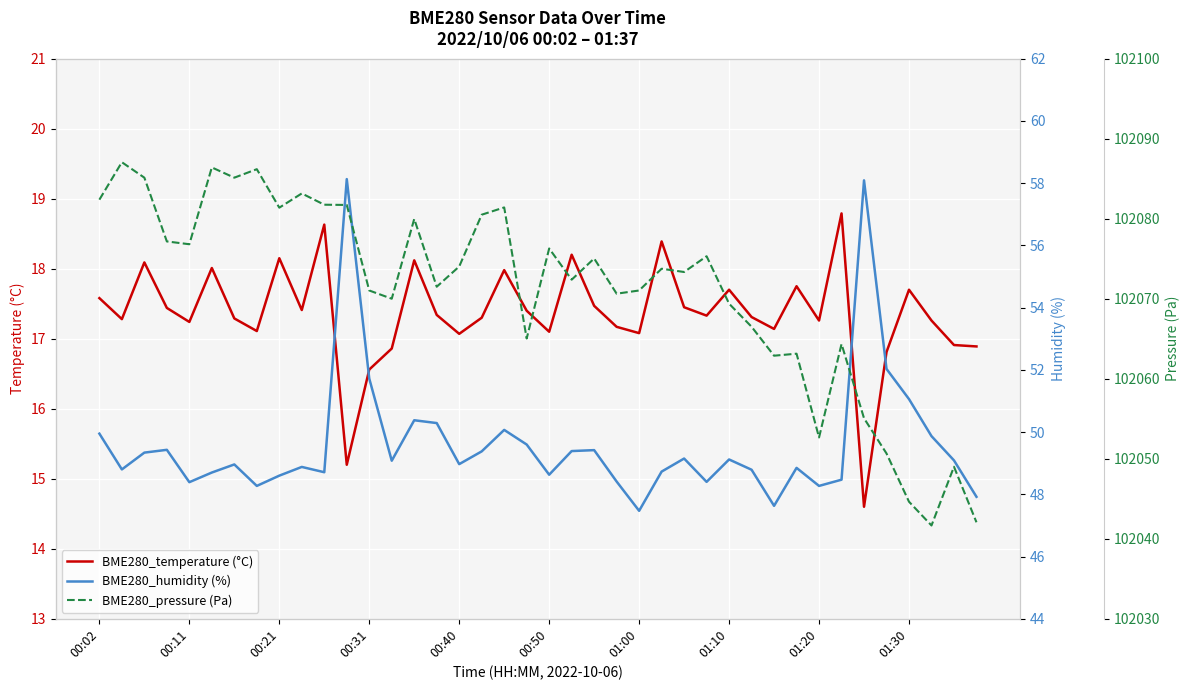

How many lines are shown in the chart?

3